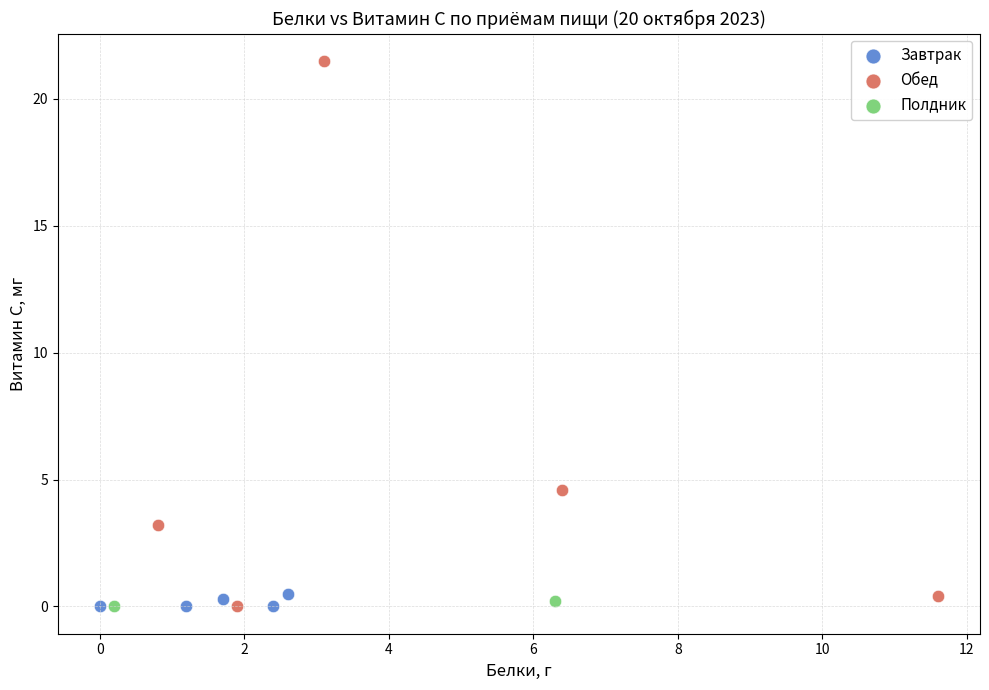

What are all the series names shown in the legend?

Завтрак, Обед, Полдник